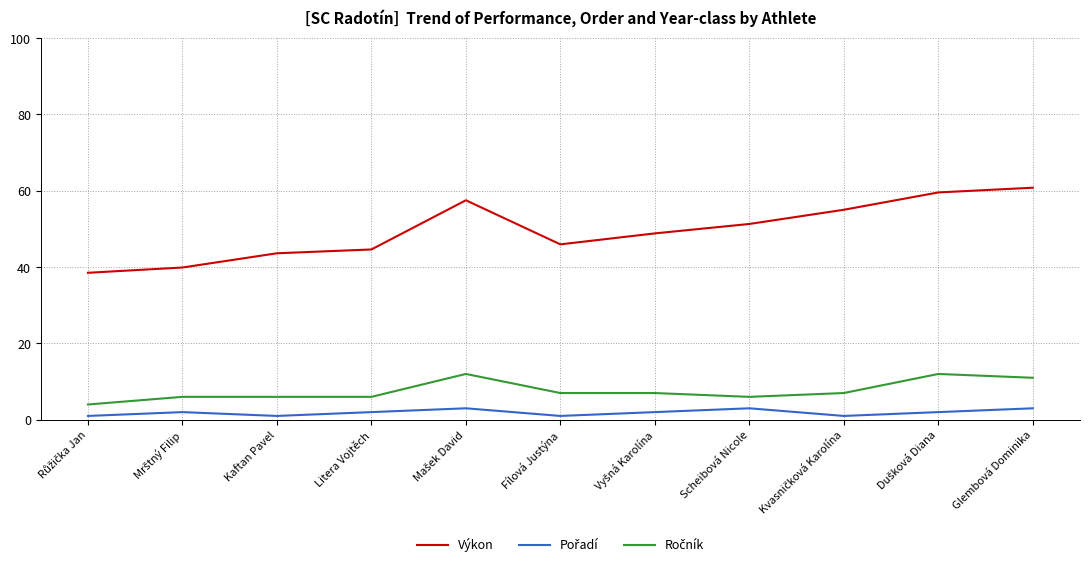

What is the difference between the maximum and minimum values in the Výkon series?

22.3